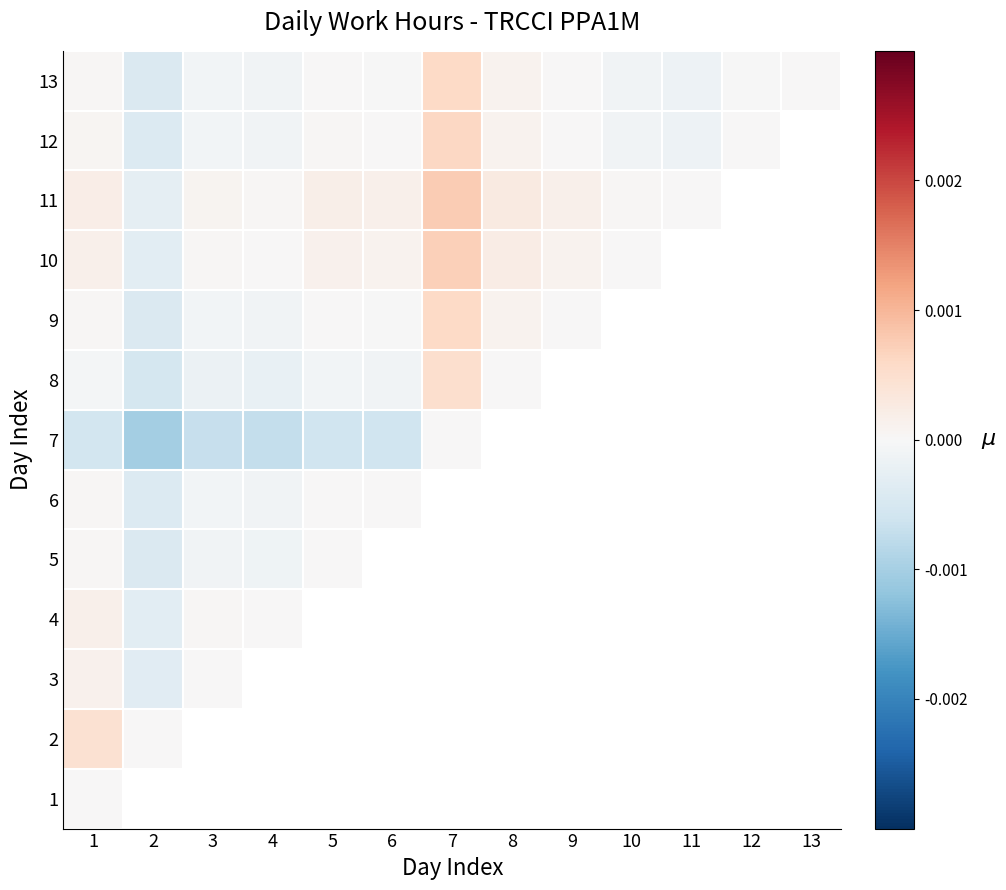

Which has a higher value, 4 or 6?

6